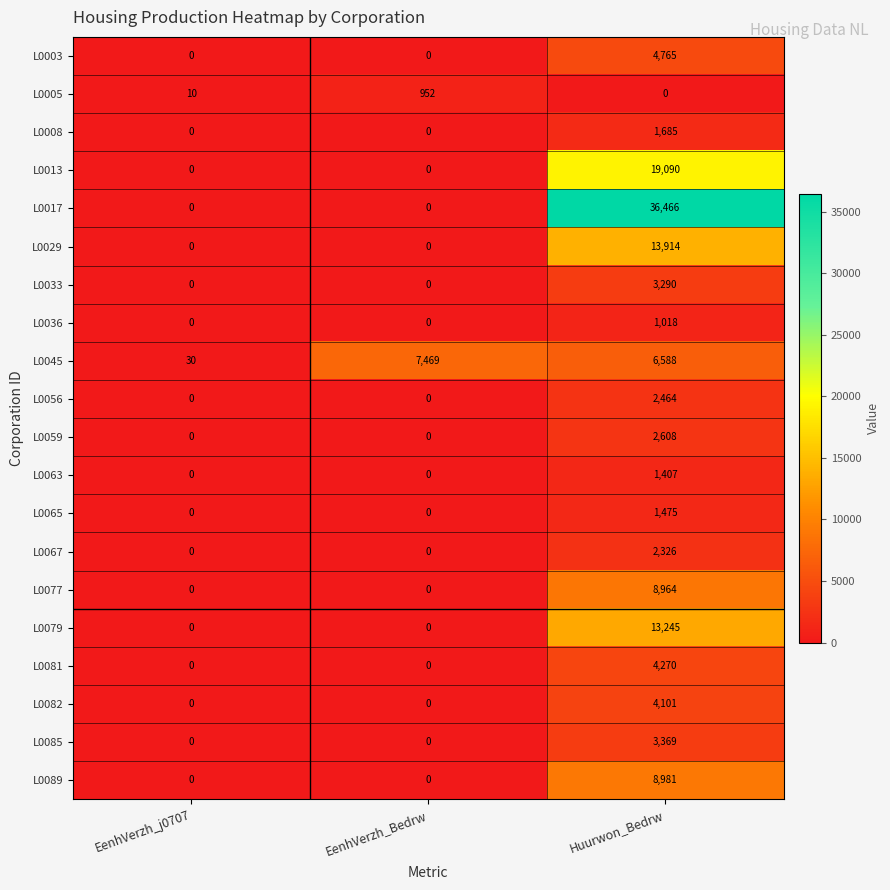

At how many categories does at least one series exceed 32732?

1